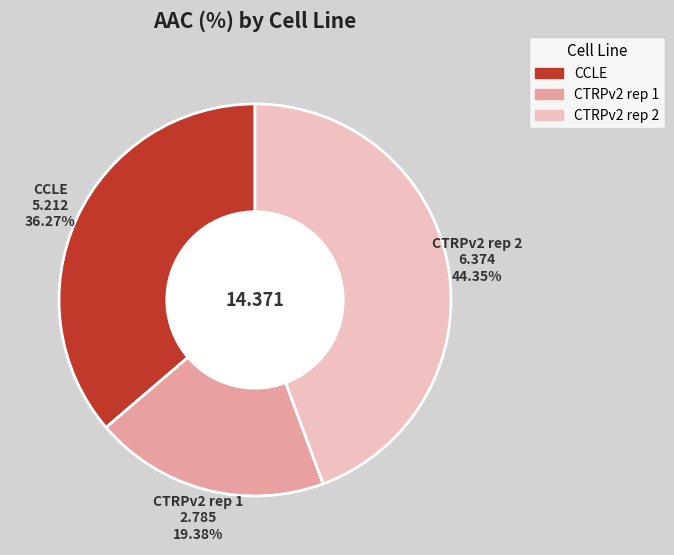

To the nearest percent, what is the combined percentage of CTRPv2 rep 2 and CCLE?

81%